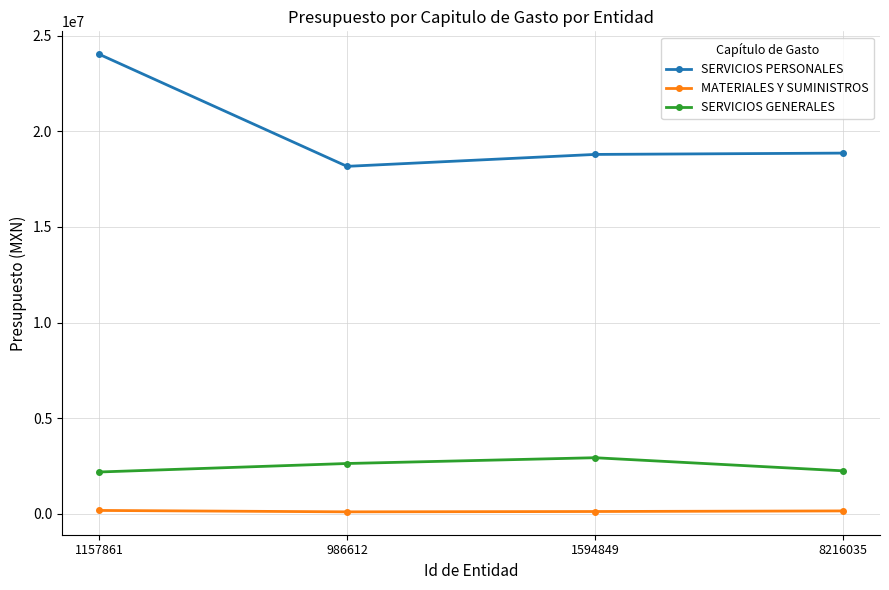

In SERVICIOS GENERALES, how many points are higher than both neighbors (excluding endpoints)?

1